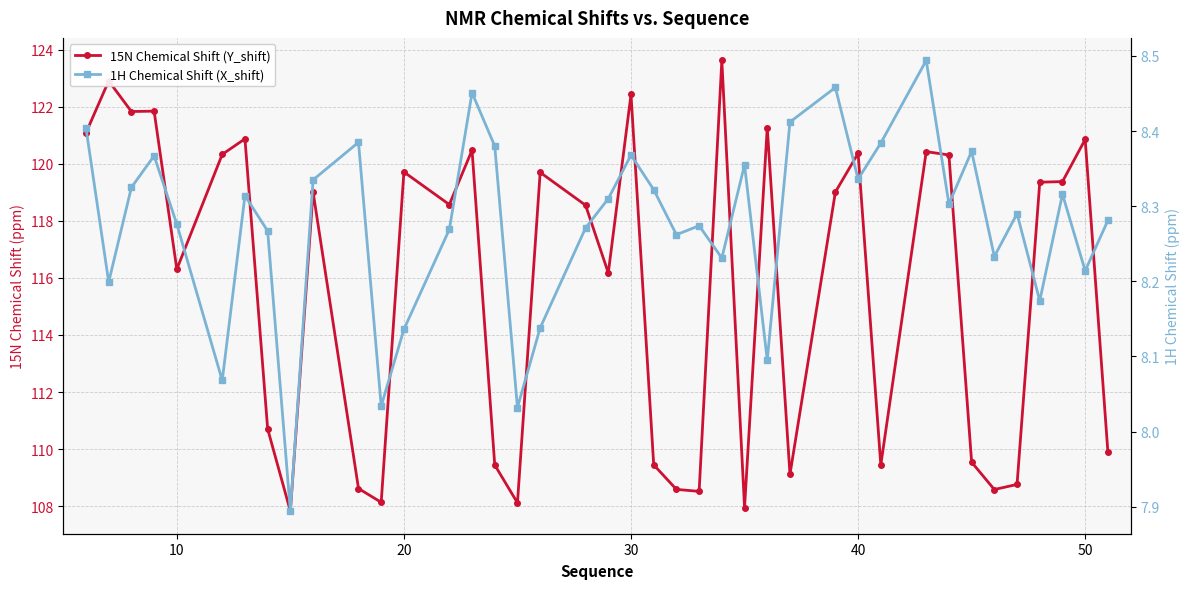

How many lines are shown in the chart?

2